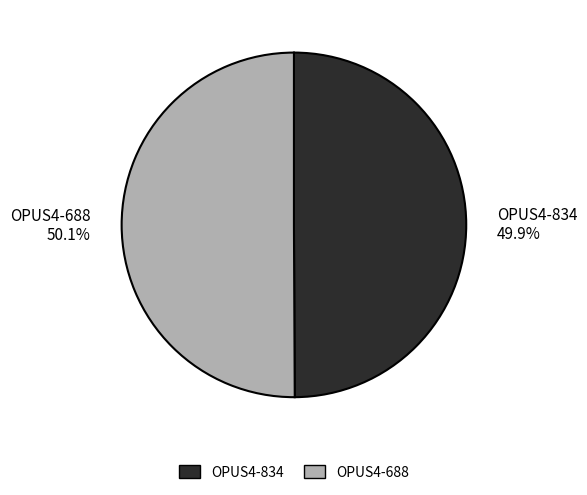

The OPUS4-688 slice represents 50% of the pie. True or false?

True